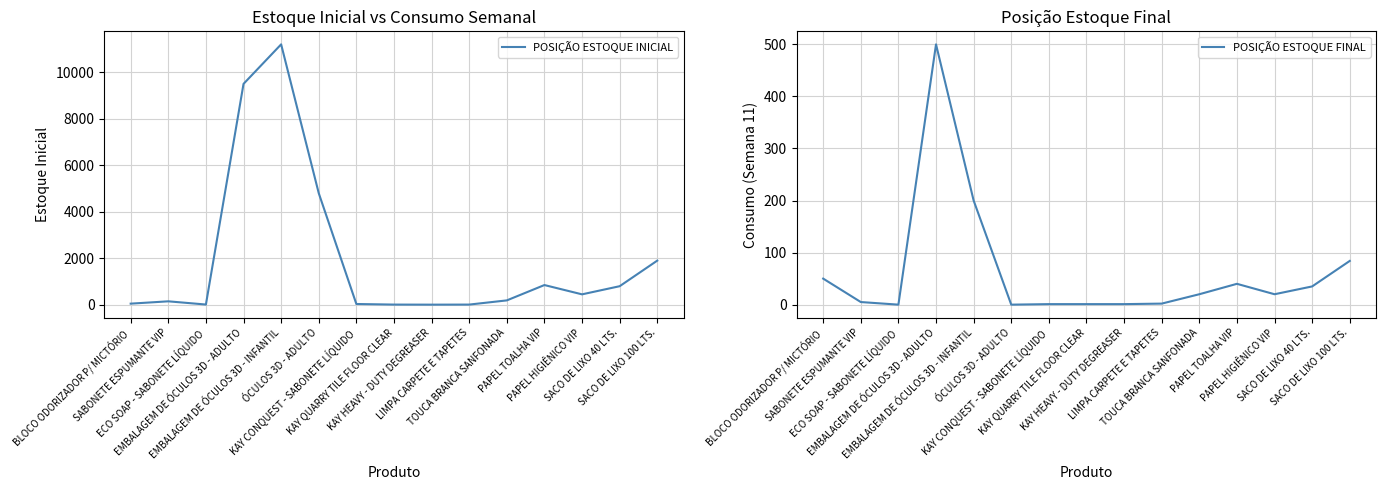

True or false: POSIÇÃO ESTOQUE FINAL and POSIÇÃO ESTOQUE INICIAL intersect in this chart.

False